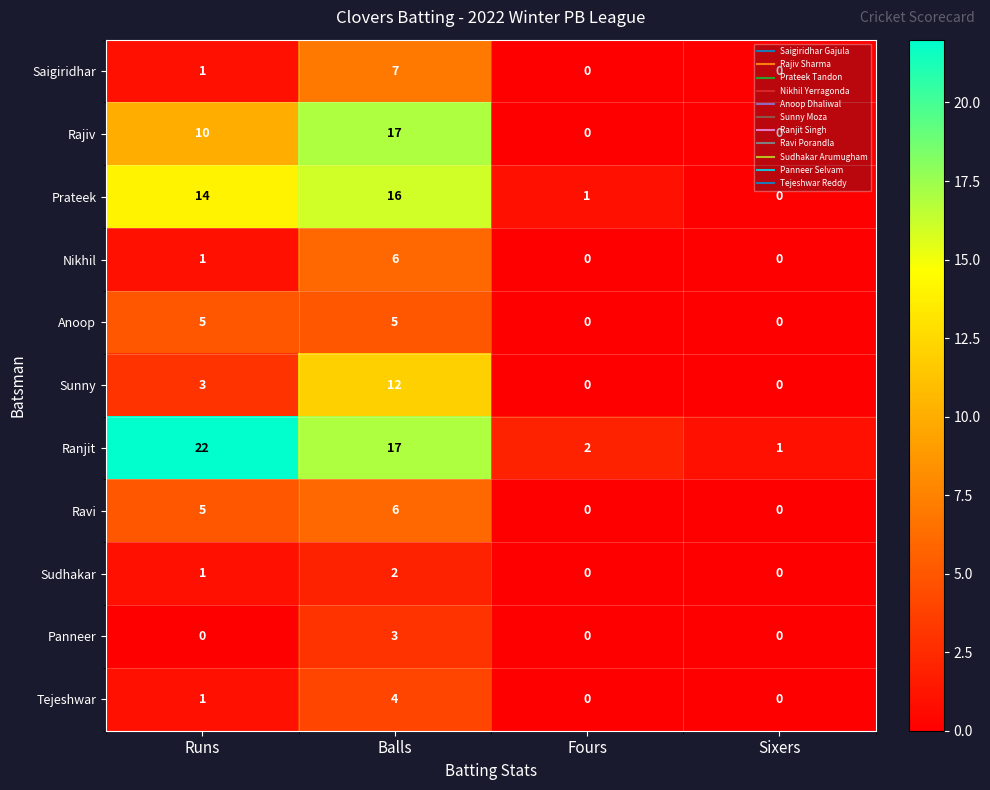

The value of Saigiridhar at Fours is 2. True or false?

False